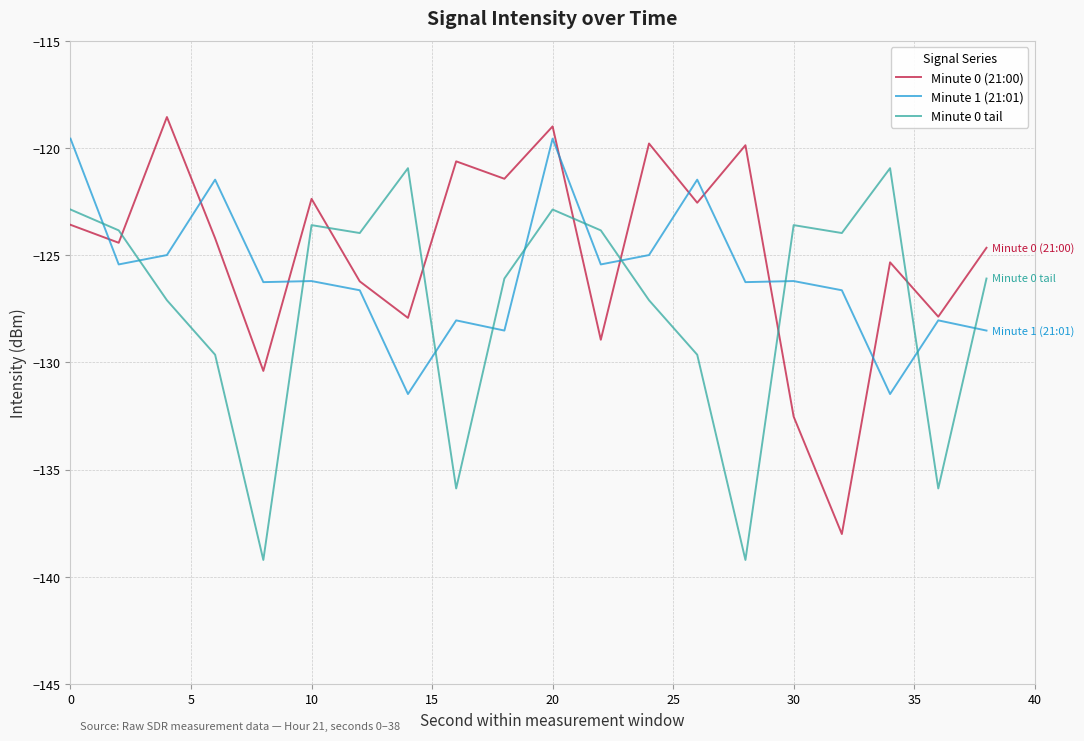

Which series has the largest range (max minus min)?

Minute 0 (21:00)